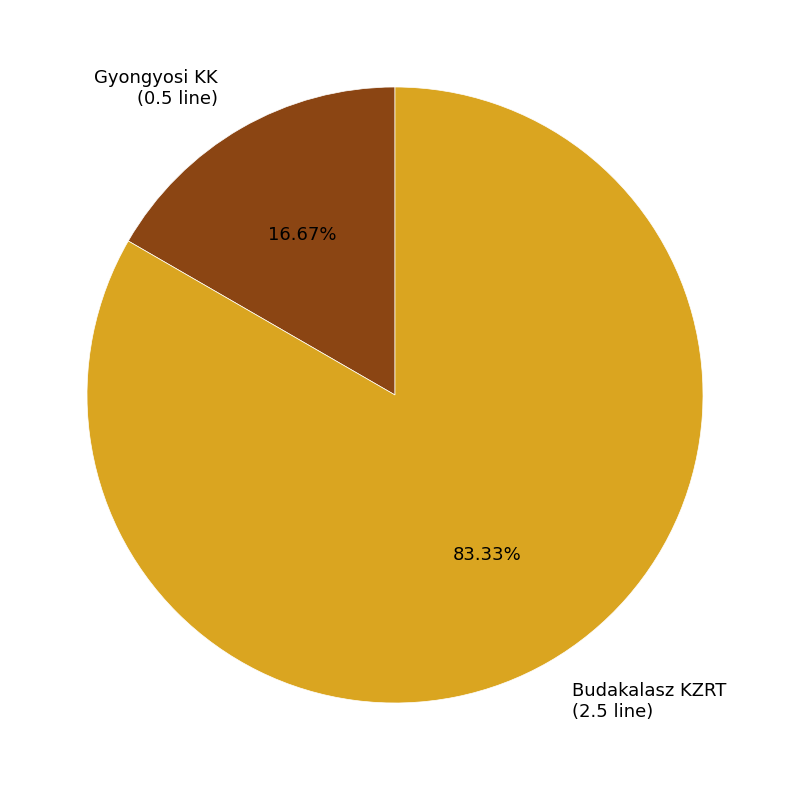

Between Gyongyosi KK and Budakalasz KZRT, which is larger?

Budakalasz KZRT